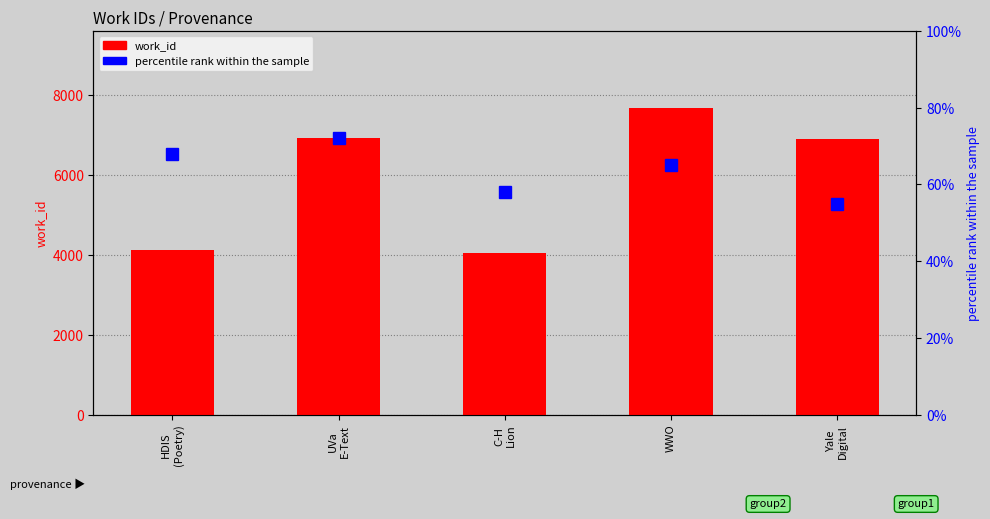

Rank the series by their maximum value, from highest to lowest.

work_id, percentile rank within the sample